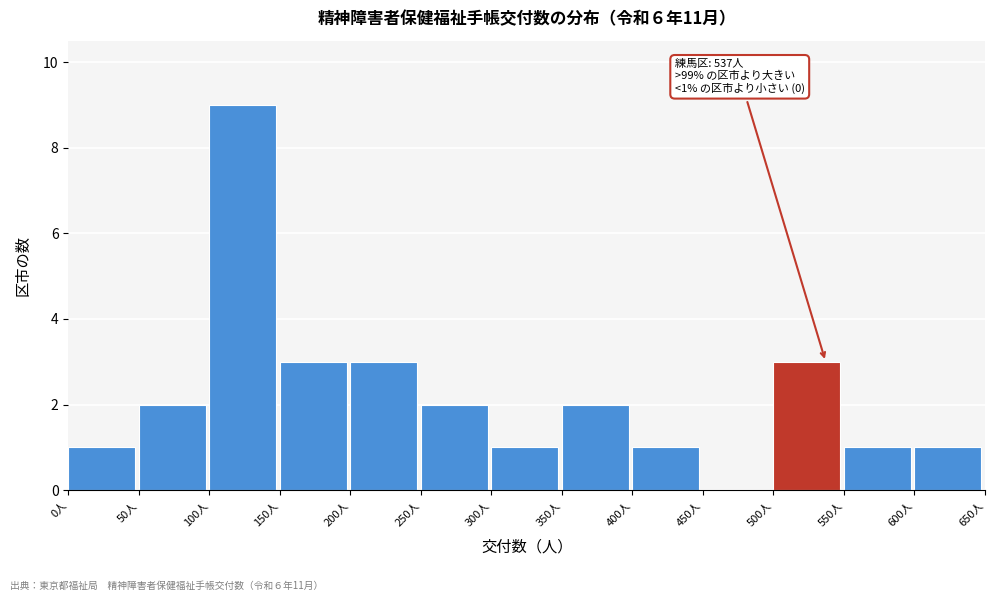

Over which range of the x-axis is the bar tallest?

100 to 150